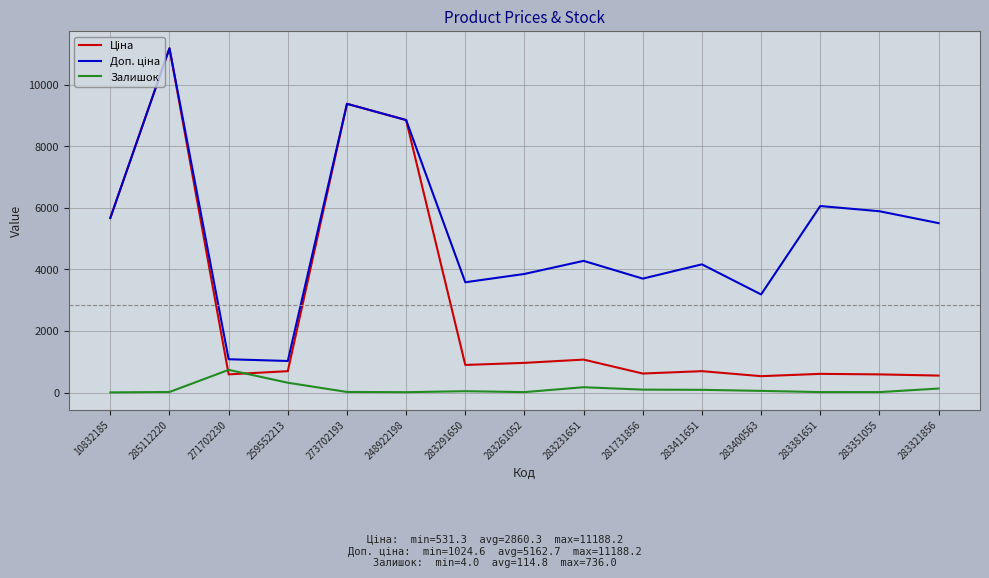

Which category has the highest value across all series?

285112220